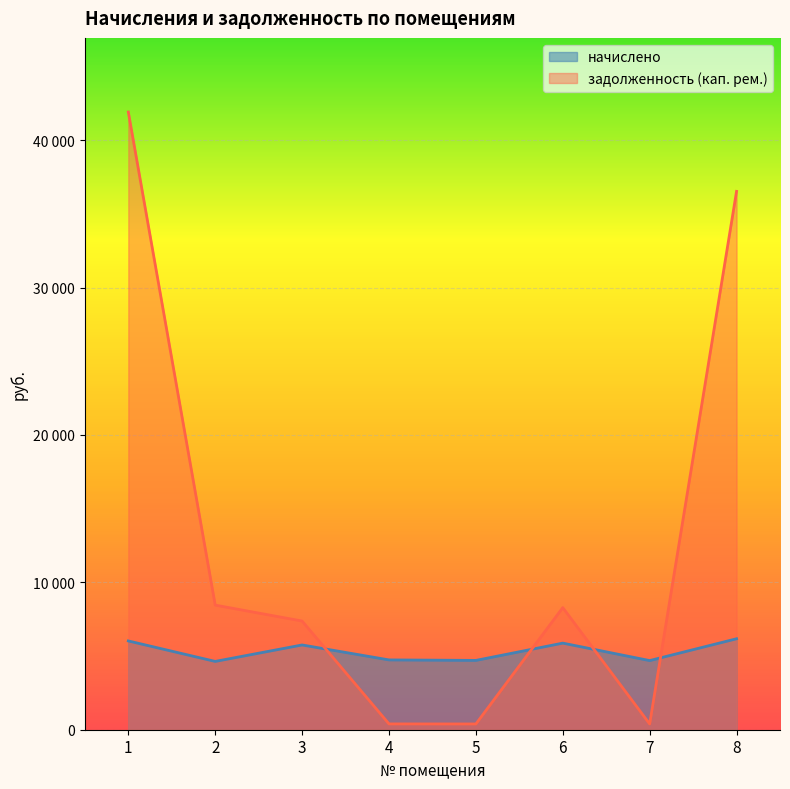

Which series has the largest total across all categories?

задолженность (кап. рем.)